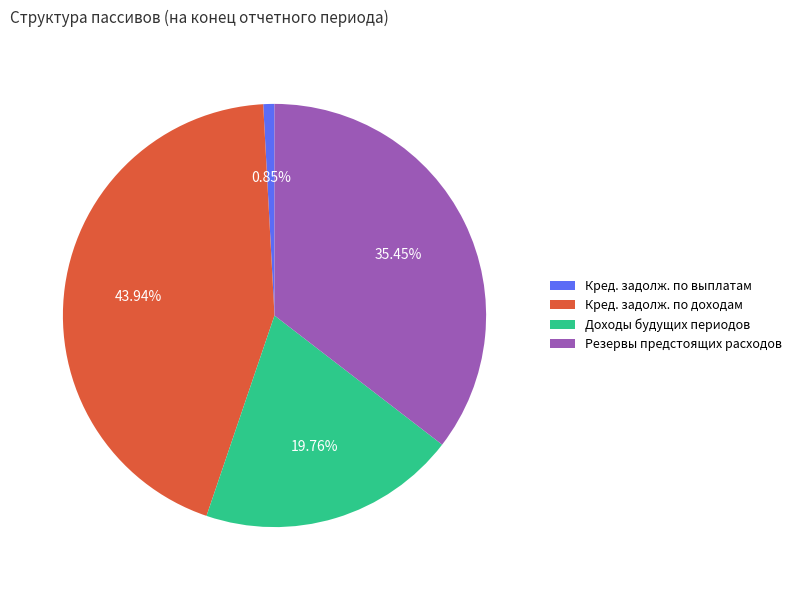

Is it true that Доходы будущих периодов is 28% of the pie?

False